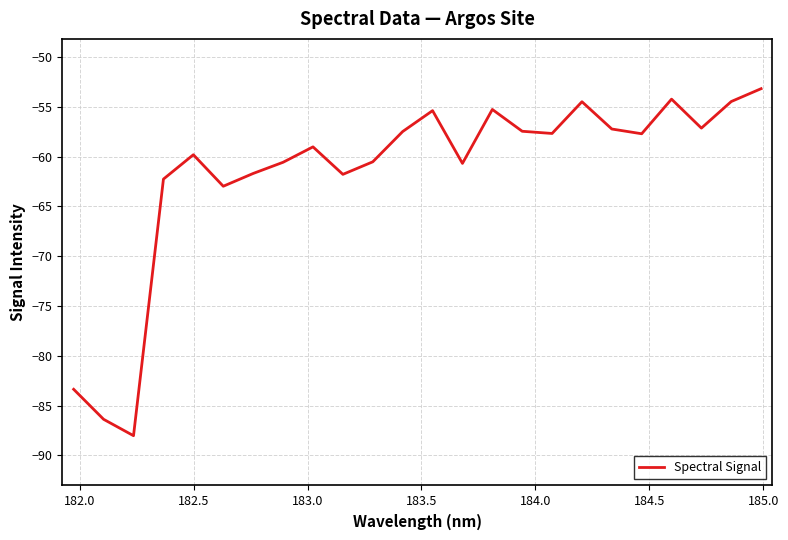

What is the smallest value displayed?

-88.0